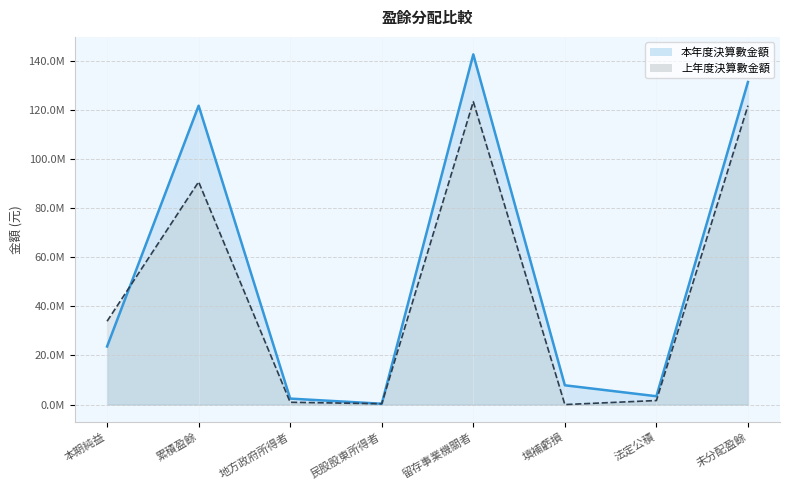

How many data points does each series have?

8